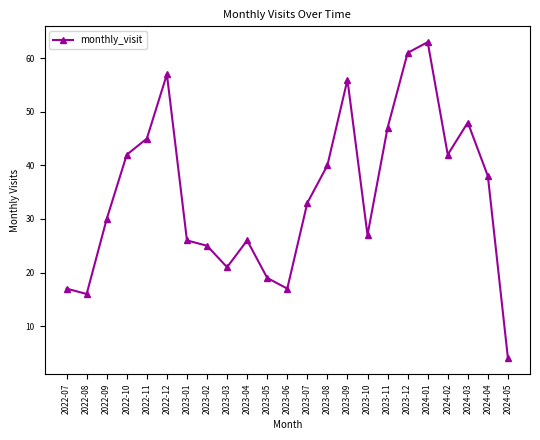

Which category has the lowest value across all series?

2024-05